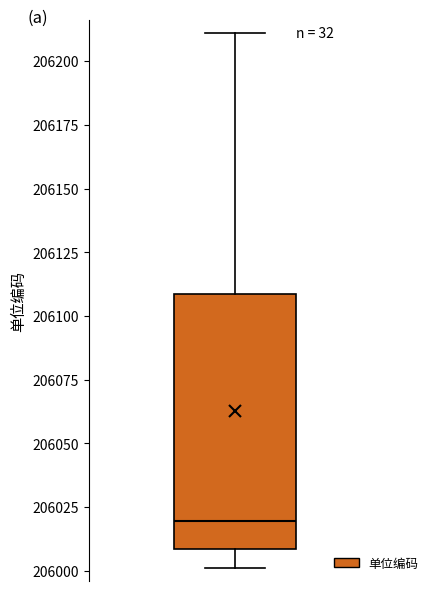

Where does the upper whisker of the box end on the y-axis? The values are not printed on the chart, so give them approximately, as read against the axis.

206210